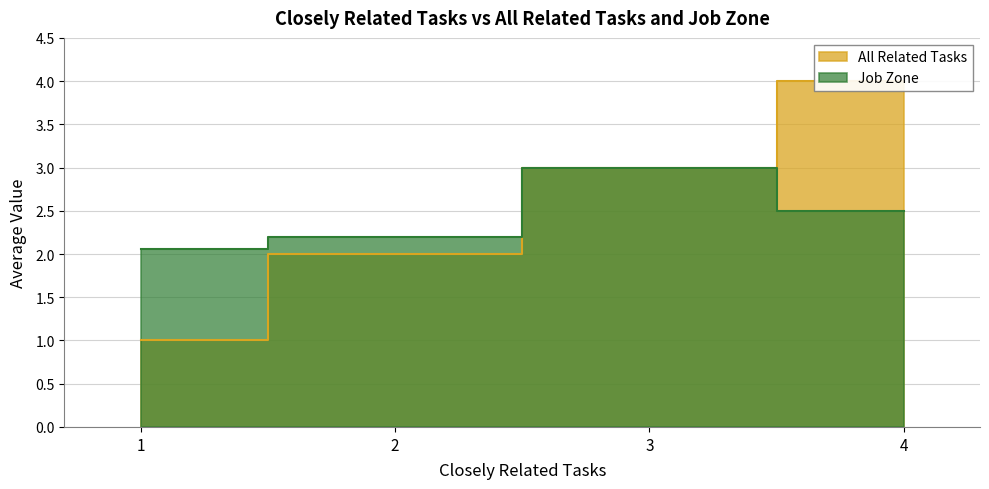

How many values are between 2 and 4?

3